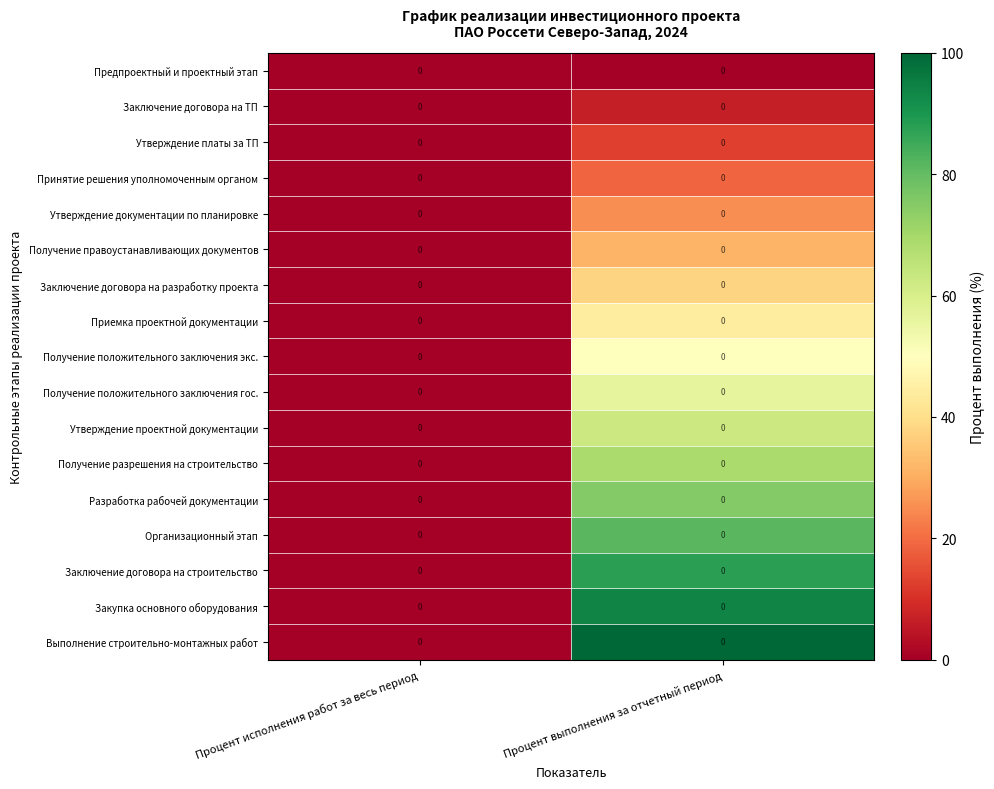

Reading left to right, what are all the values shown in this chart?

Предпроектный и проектный этап: Процент исполнения работ за весь период=0.0	Процент выполнения за отчетный период=0.0
Заключение договора на ТП: Процент исполнения работ за весь период=0.0	Процент выполнения за отчетный период=0.0
Утверждение платы за ТП: Процент исполнения работ за весь период=0.0	Процент выполнения за отчетный период=0.0
Принятие решения уполномоченным органом: Процент исполнения работ за весь период=0.0	Процент выполнения за отчетный период=0.0
Утверждение документации по планировке: Процент исполнения работ за весь период=0.0	Процент выполнения за отчетный период=0.0
Получение правоустанавливающих документов: Процент исполнения работ за весь период=0.0	Процент выполнения за отчетный период=0.0
Заключение договора на разработку проекта: Процент исполнения работ за весь период=0.0	Процент выполнения за отчетный период=0.0
Приемка проектной документации: Процент исполнения работ за весь период=0.0	Процент выполнения за отчетный период=0.0
Получение положительного заключения экс.: Процент исполнения работ за весь период=0.0	Процент выполнения за отчетный период=0.0
Получение положительного заключения гос.: Процент исполнения работ за весь период=0.0	Процент выполнения за отчетный период=0.0
Утверждение проектной документации: Процент исполнения работ за весь период=0.0	Процент выполнения за отчетный период=0.0
Получение разрешения на строительство: Процент исполнения работ за весь период=0.0	Процент выполнения за отчетный период=0.0
Разработка рабочей документации: Процент исполнения работ за весь период=0.0	Процент выполнения за отчетный период=0.0
Организационный этап: Процент исполнения работ за весь период=0.0	Процент выполнения за отчетный период=0.0
Заключение договора на строительство: Процент исполнения работ за весь период=0.0	Процент выполнения за отчетный период=0.0
Закупка основного оборудования: Процент исполнения работ за весь период=0.0	Процент выполнения за отчетный период=0.0
Выполнение строительно-монтажных работ: Процент исполнения работ за весь период=0.0	Процент выполнения за отчетный период=0.0